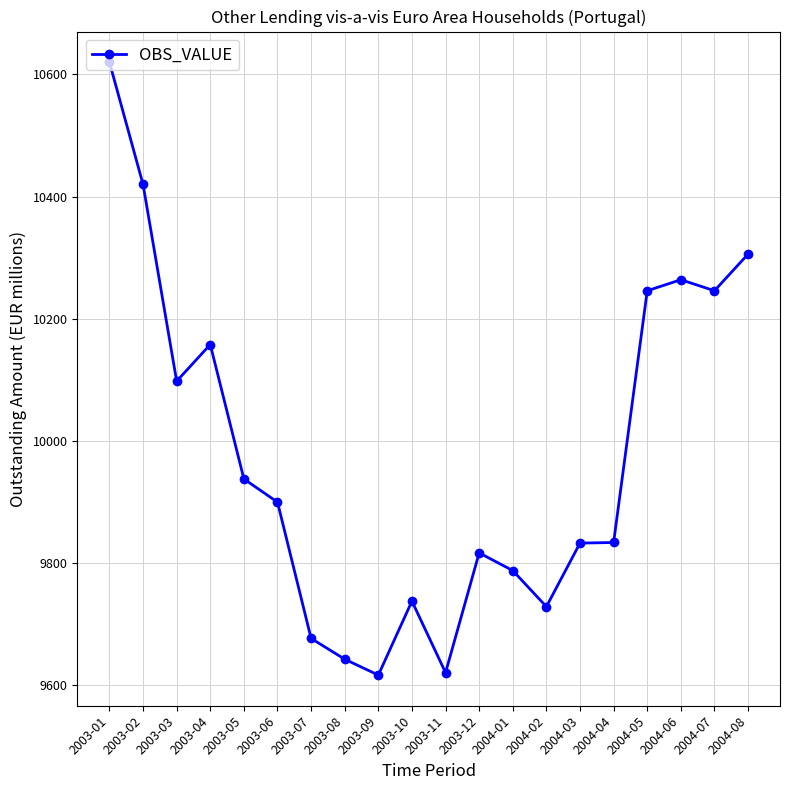

What is the minimum value shown in the chart?

9617